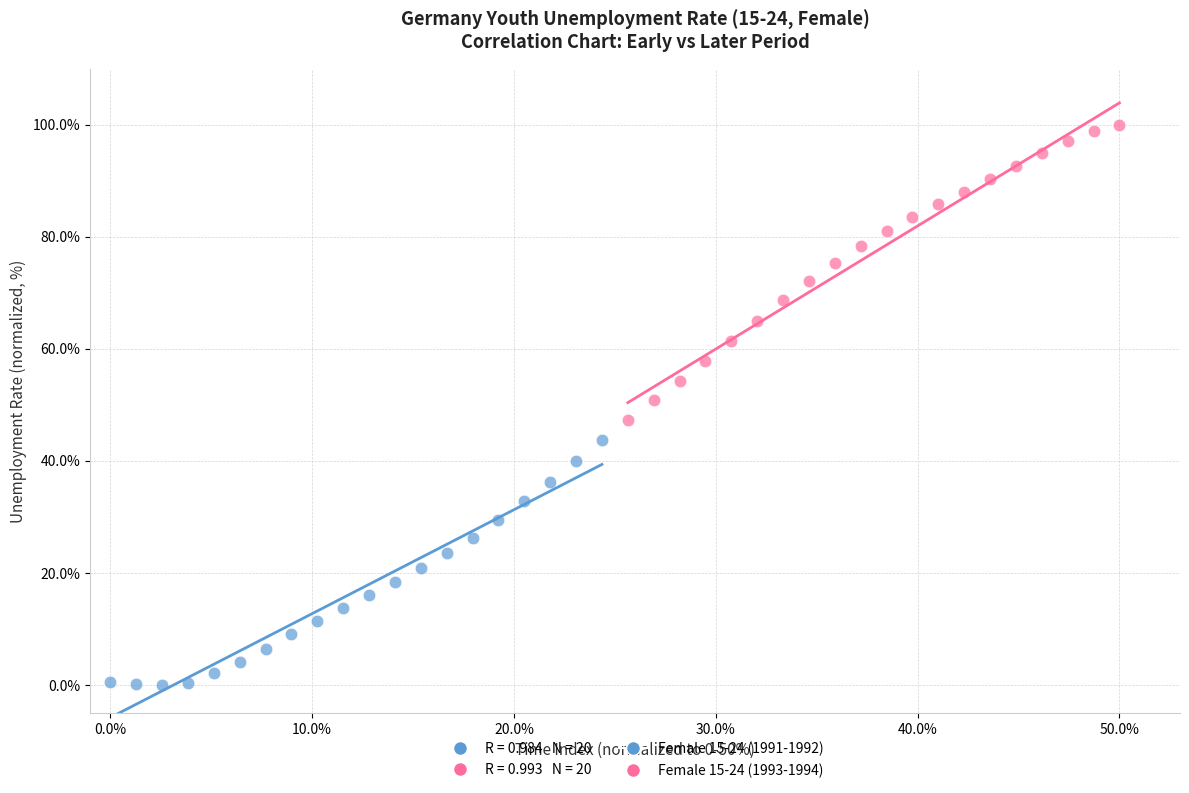

Which series has the largest Y range (max minus min)?

Female 15-24 (1993-1994)